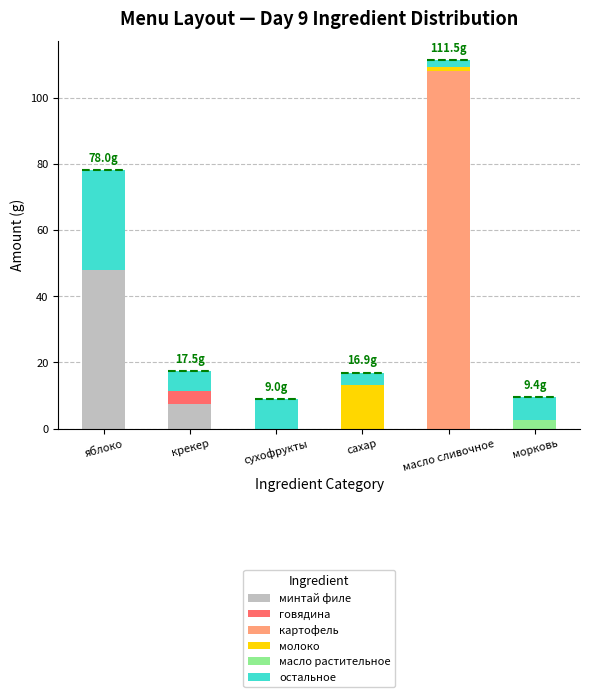

The value of масло растительное at яблоко is 0.0. True or false?

True